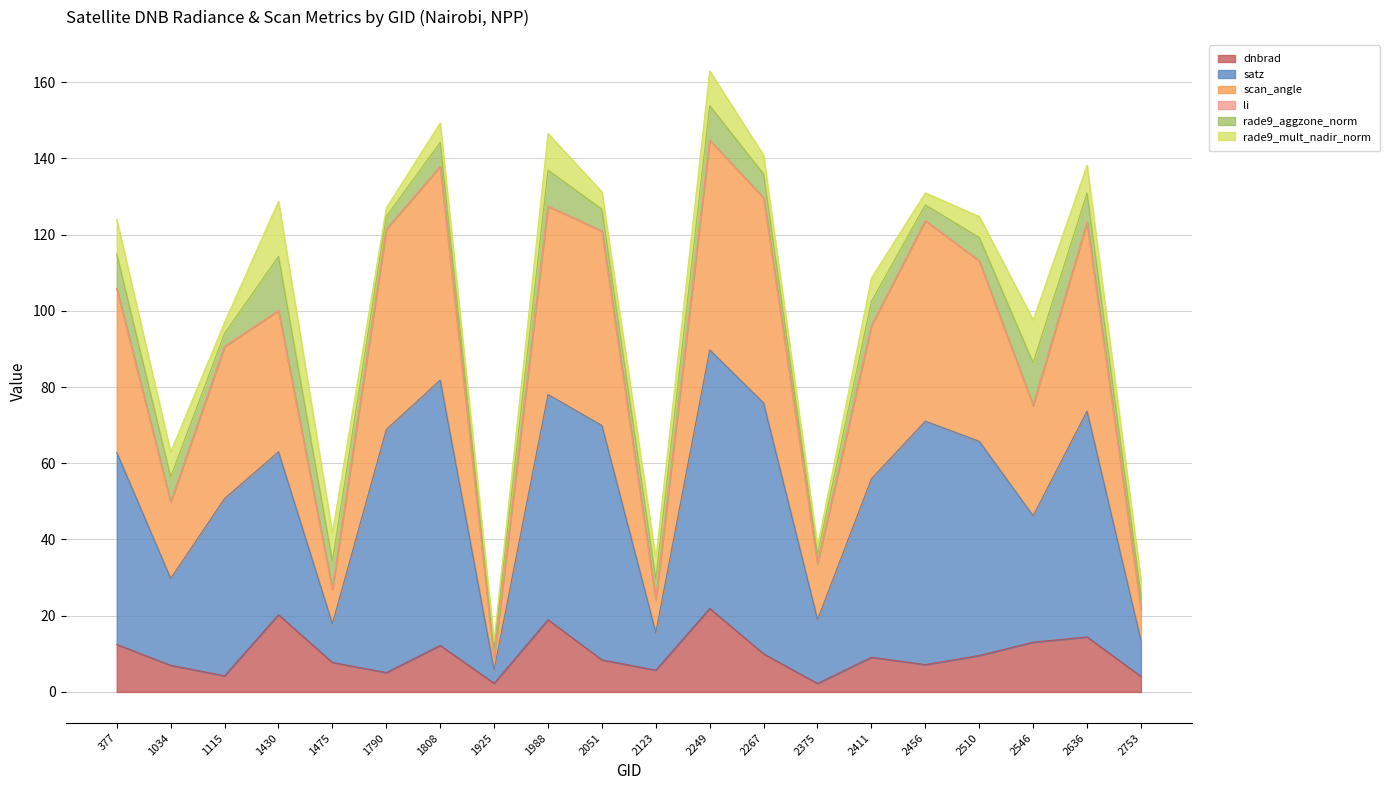

Between 2267 and 2411, which is larger?

2267